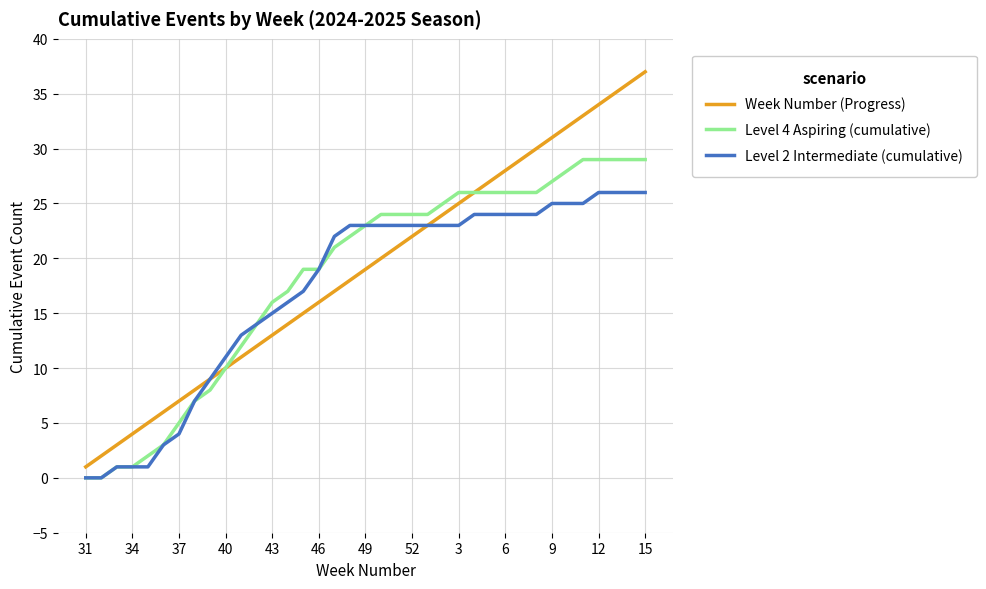

List the series in order of their peak value, lowest first.

Level 2 Intermediate (cumulative), Level 4 Aspiring (cumulative), Week Number (Progress)